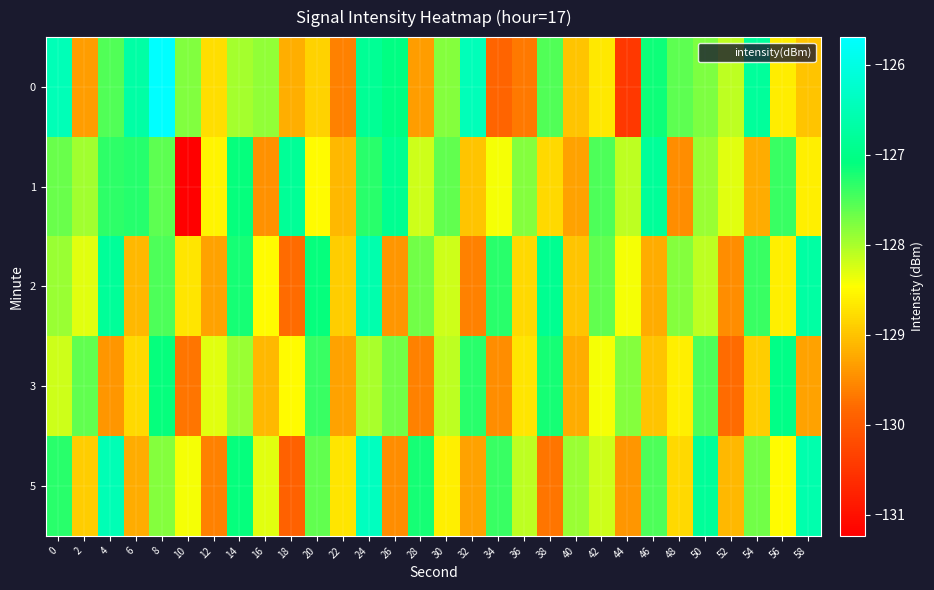

Reading left to right, extract all data points from this chart.

0: 0=-126.5	2=-129.3	4=-127.5	6=-126.7	8=-125.7	10=-127.8	12=-128.8	14=-128.0	16=-127.9	18=-129.2	20=-128.9	22=-129.6	24=-126.8	26=-127.1	28=-129.3	30=-127.8	32=-126.5	34=-129.9	36=-129.7	38=-127.5	40=-129.0	42=-128.7	44=-130.5	46=-127.2	48=-127.6	50=-127.8	52=-128.1	54=-126.8	56=-128.6	58=-129.0
1: 0=-127.6	2=-128.0	4=-127.3	6=-127.3	8=-127.6	10=-131.2	12=-128.6	14=-127.1	16=-129.4	18=-126.8	20=-128.5	22=-129.1	24=-127.3	26=-126.9	28=-128.2	30=-127.6	32=-129.0	34=-128.4	36=-127.8	38=-128.8	40=-129.3	42=-127.5	44=-128.1	46=-126.8	48=-129.5	50=-127.9	52=-128.3	54=-129.2	56=-127.4	58=-128.6
2: 0=-127.9	2=-128.3	4=-126.8	6=-129.1	8=-127.5	10=-128.7	12=-129.3	14=-127.2	16=-128.5	18=-129.8	20=-127.1	22=-128.9	24=-126.6	26=-129.4	28=-127.7	30=-128.2	32=-129.6	34=-127.3	36=-128.8	38=-126.9	40=-129.0	42=-127.6	44=-128.4	46=-129.2	48=-127.8	50=-128.1	52=-129.5	54=-127.4	56=-128.6	58=-126.7
3: 0=-128.2	2=-127.6	4=-129.4	6=-128.8	8=-127.1	10=-129.7	12=-128.3	14=-127.9	16=-129.1	18=-128.5	20=-127.4	22=-129.3	24=-128.0	26=-127.7	28=-129.6	30=-128.1	32=-127.3	34=-129.5	36=-128.7	38=-127.2	40=-129.2	42=-128.4	44=-127.8	46=-129.0	48=-128.6	50=-127.5	52=-129.8	54=-128.9	56=-127.0	58=-129.3
5: 0=-127.3	2=-128.9	4=-126.5	6=-129.2	8=-127.8	10=-128.4	12=-129.6	14=-127.1	16=-128.3	18=-129.9	20=-127.6	22=-128.7	24=-126.4	26=-129.5	28=-127.2	30=-128.6	32=-129.3	34=-127.4	36=-128.1	38=-129.7	40=-127.9	42=-128.2	44=-129.4	46=-127.5	48=-128.8	50=-126.8	52=-129.1	54=-127.7	56=-128.5	58=-126.6